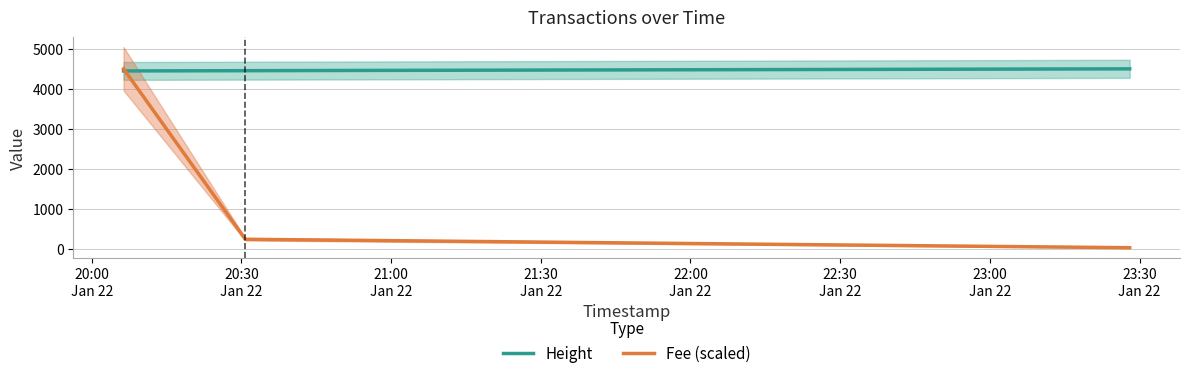

What is the value of the Fee (scaled) point at the 3rd from the left?

38.7